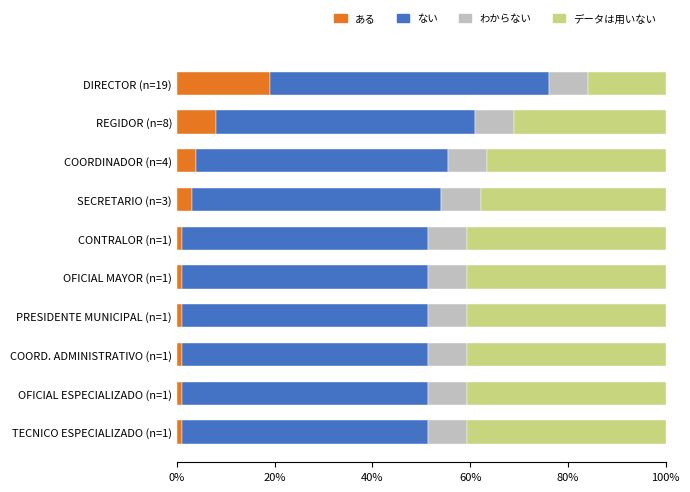

What is the average value of the ある series?

4.0